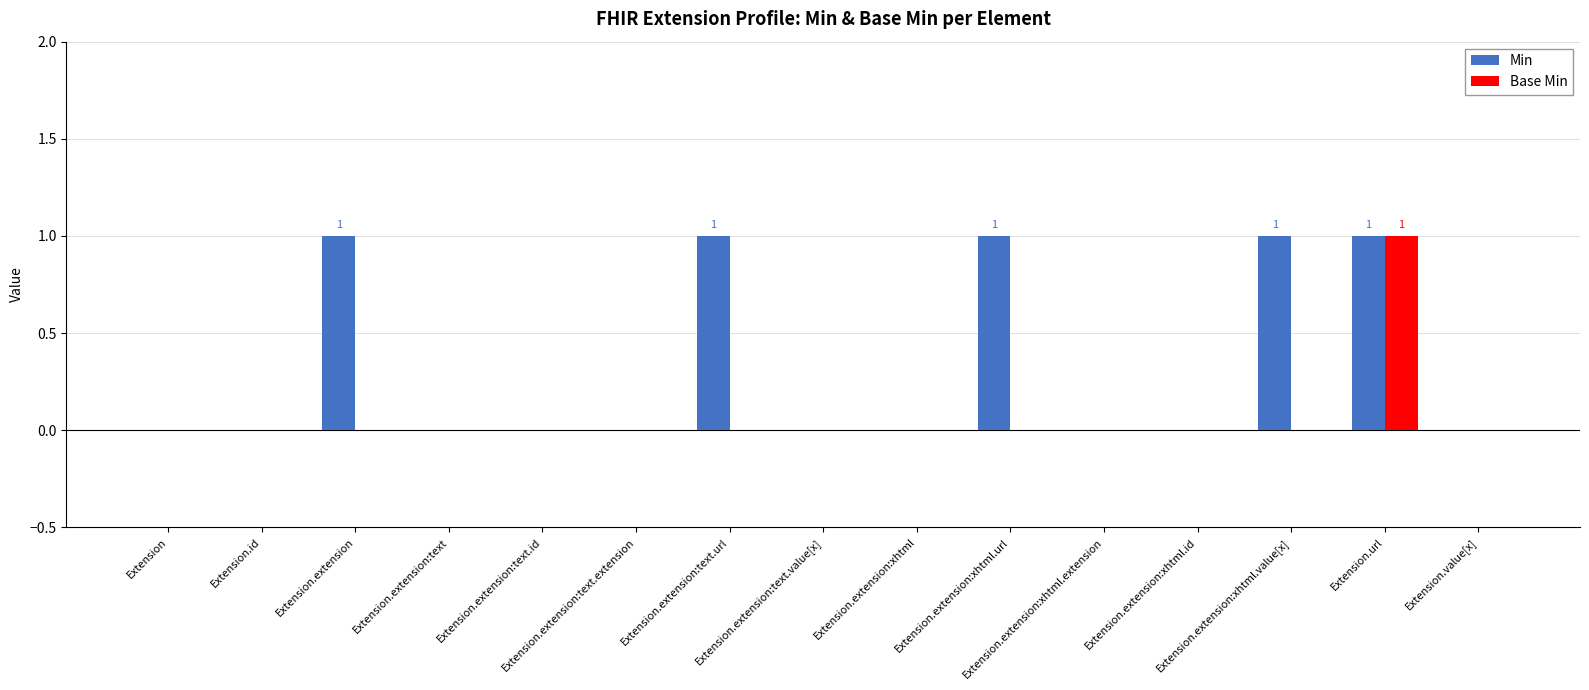

What is the sum of all Min values?

5